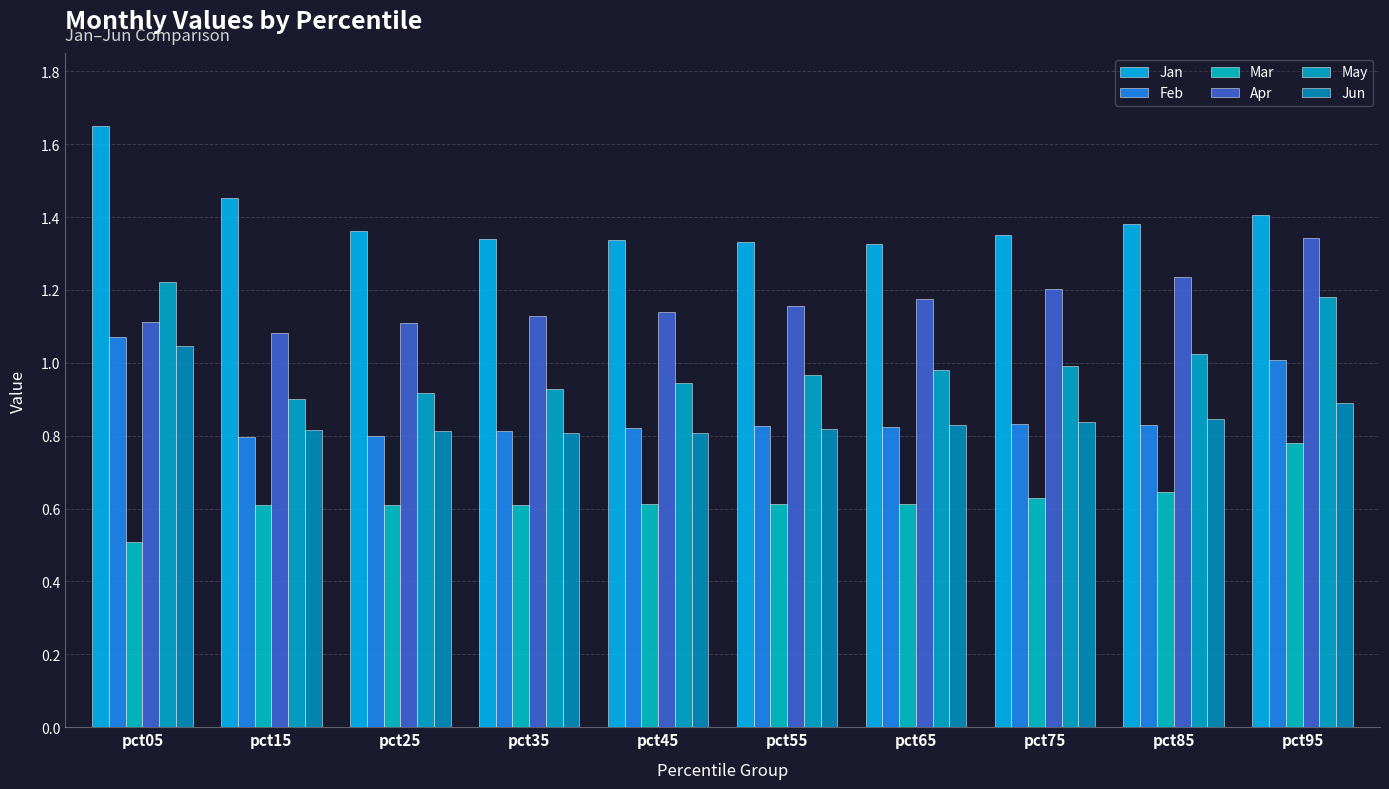

What is the sum of the Mar values at pct55 and pct05?

1.1